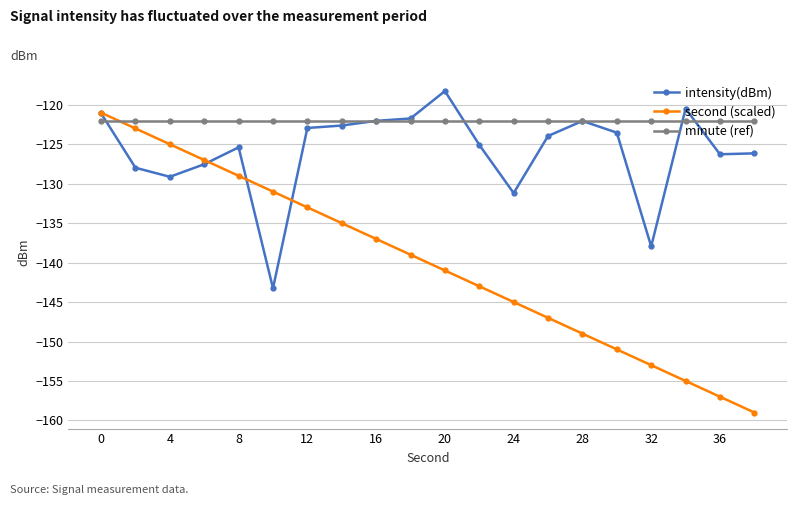

Which series has the widest spread of values?

second (scaled)